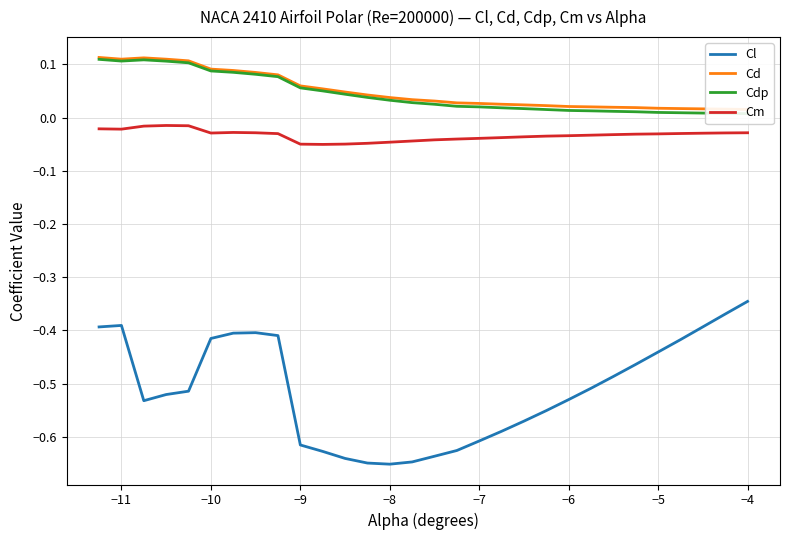

True or false: Cm and Cl cross at least once.

False